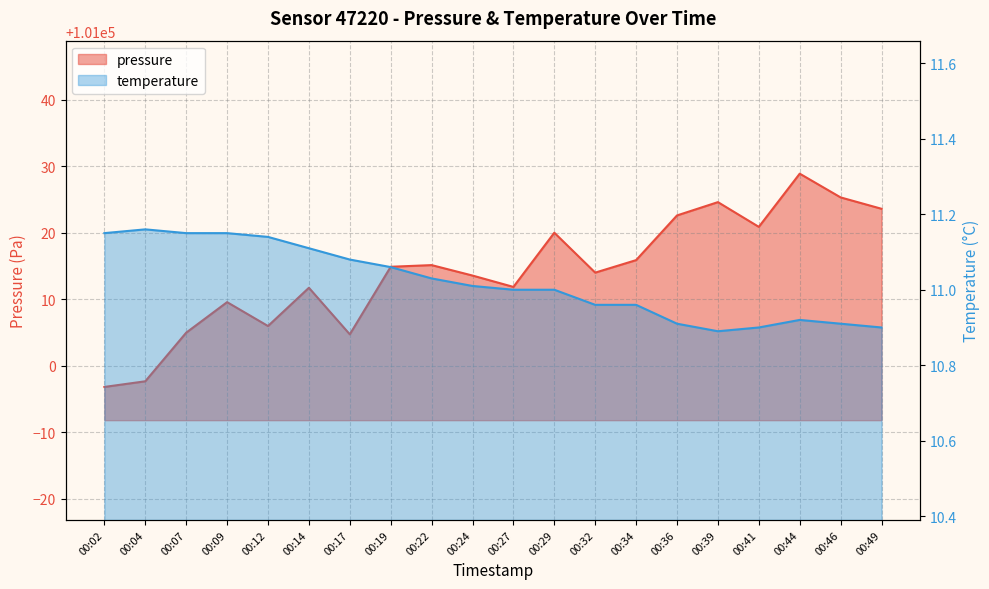

Where is pressure nearest to the value 101012?

00:27